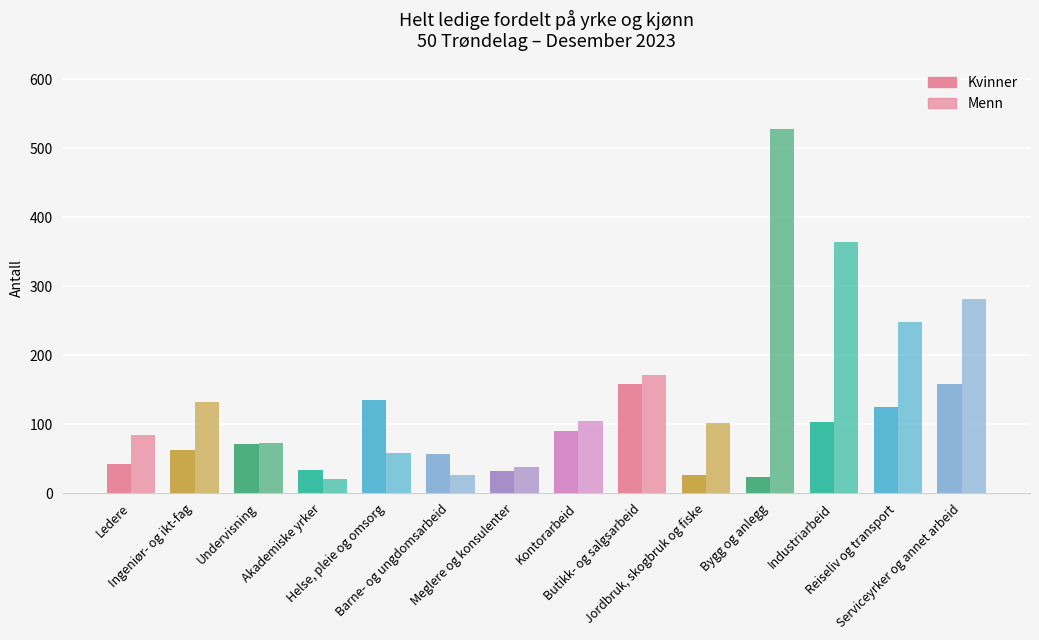

How many groups of bars are there?

14